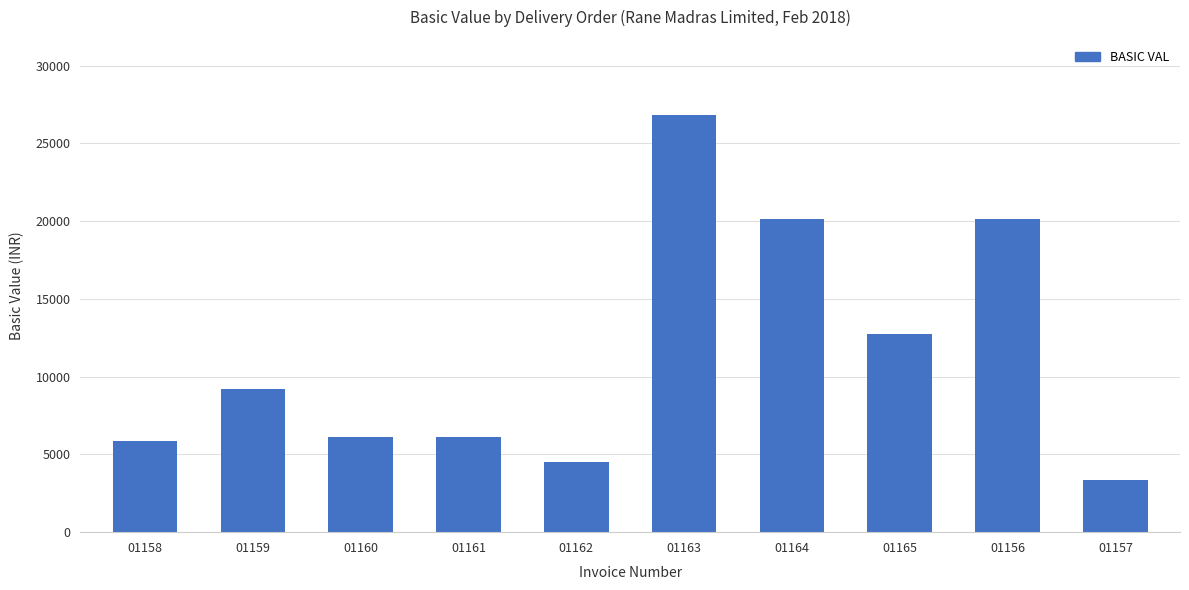

Are the bars horizontal?

No